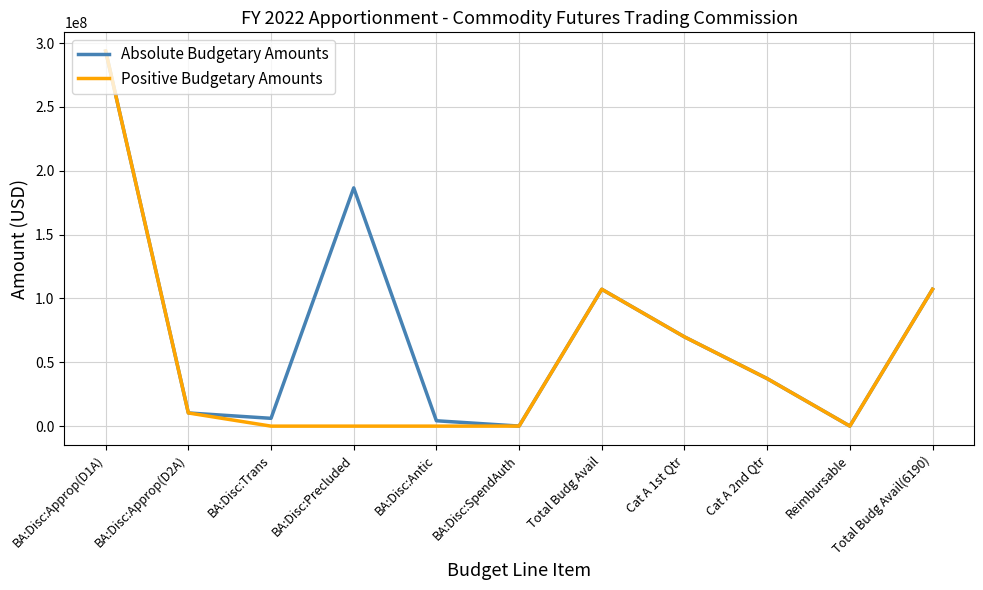

List the series in order of their overall mean, lowest first.

Positive Budgetary Amounts, Absolute Budgetary Amounts